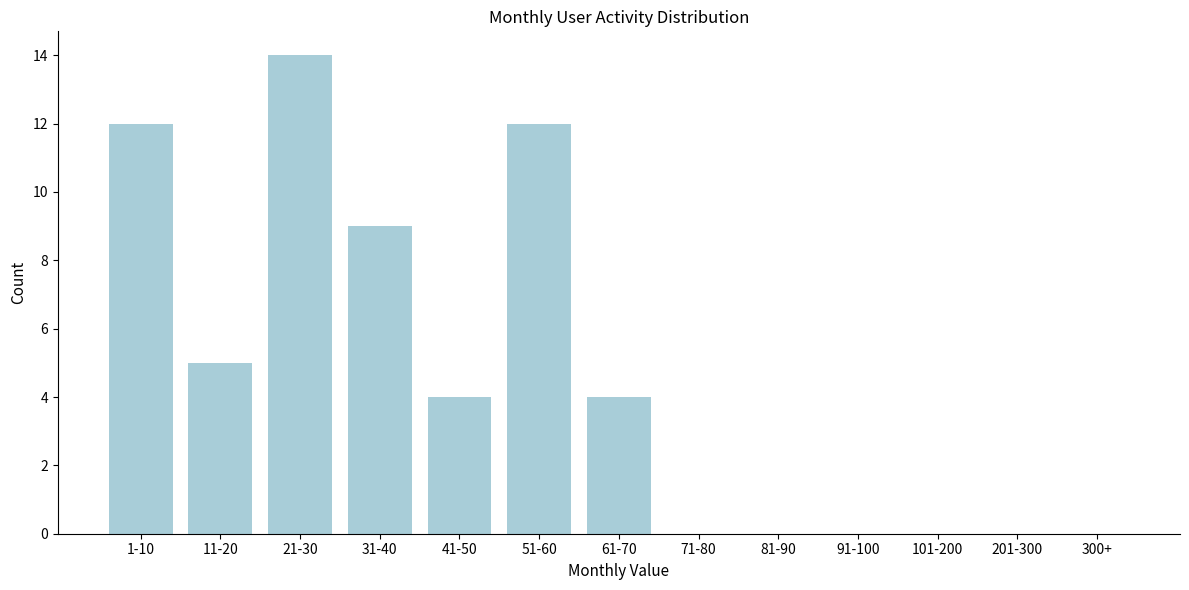

Reading left to right, transcribe all the data shown in this chart.

1-10=12	11-20=5	21-30=14	31-40=9	41-50=4	51-60=12	61-70=4	71-80=0	81-90=0	91-100=0	101-200=0	201-300=0	300+=0